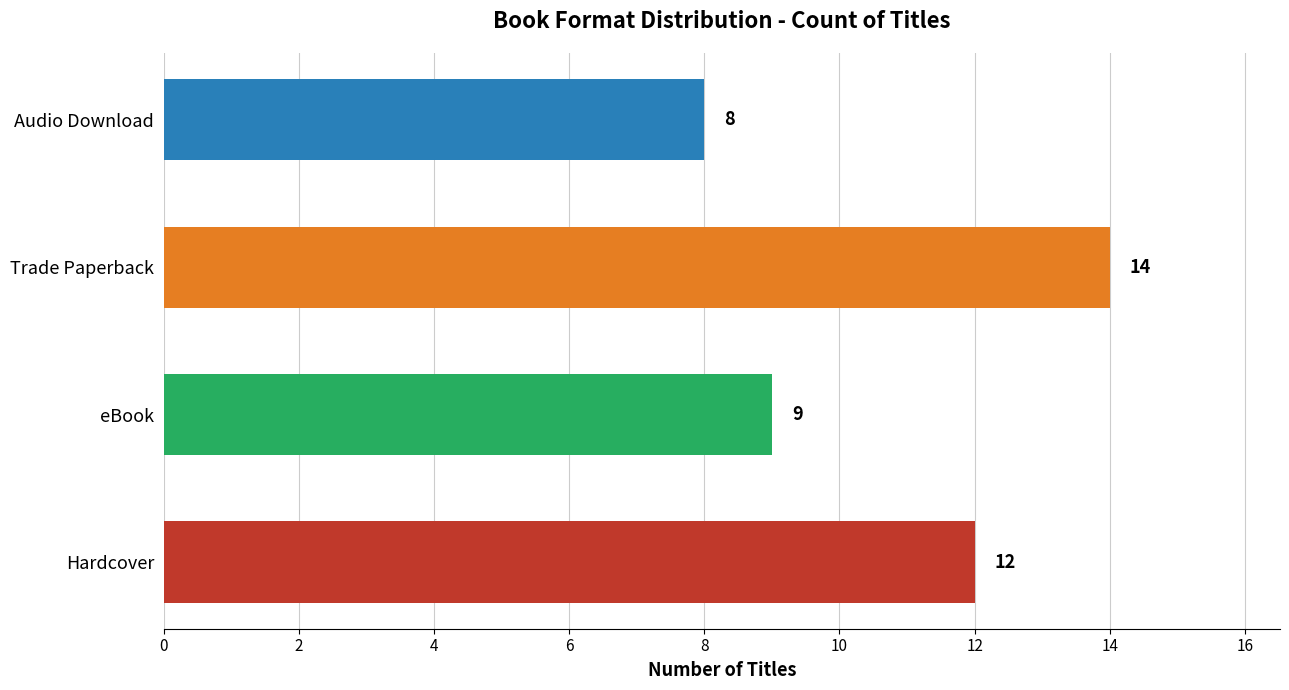

Which category has the lowest value across all series?

Audio Download